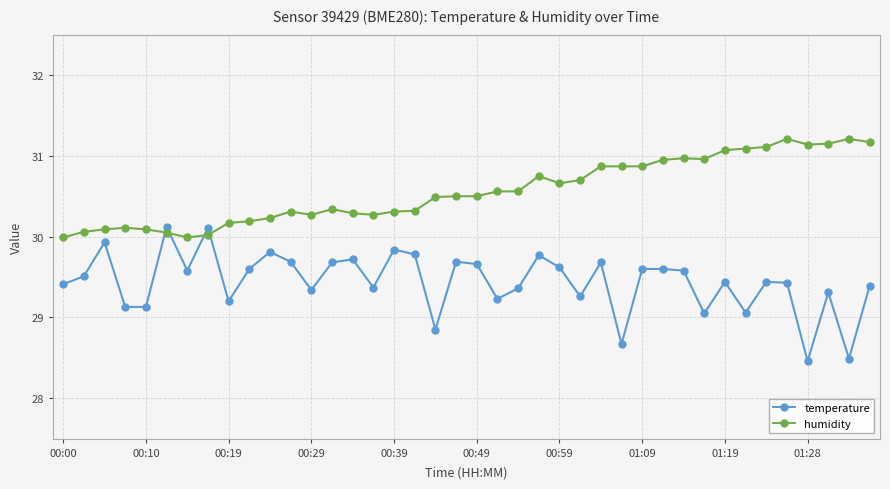

Does the chart display data point markers on the line(s)?

Yes